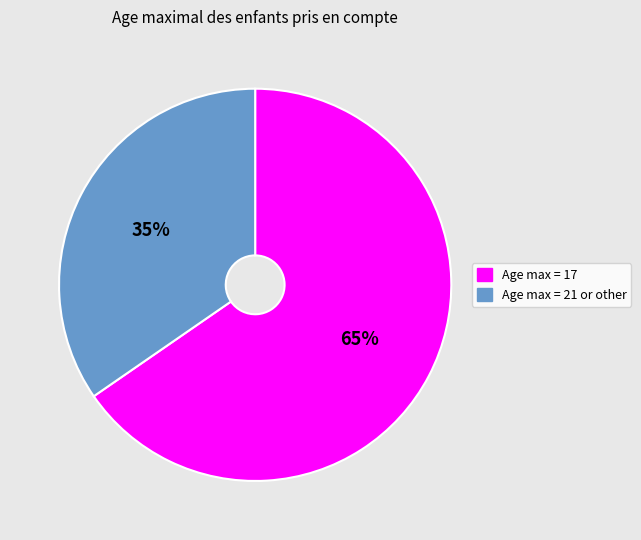

Which slice is the smallest?

Age max = 21 or other